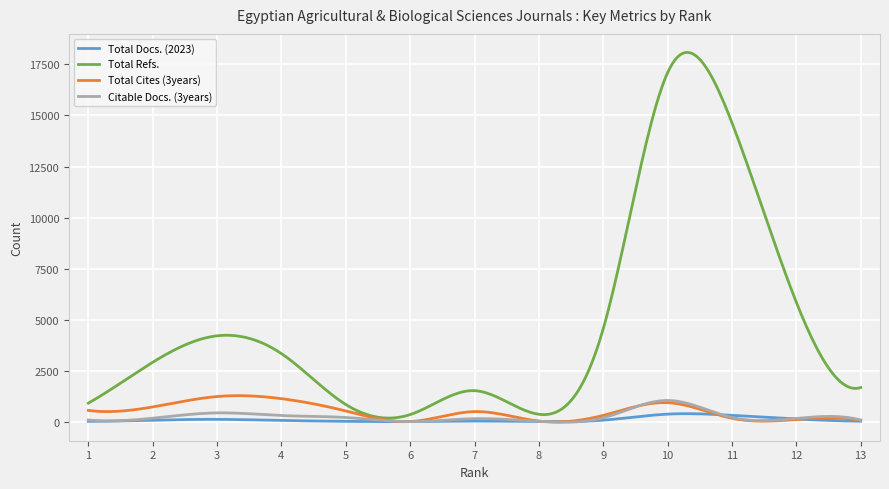

What is the greatest value displayed?

18090.0